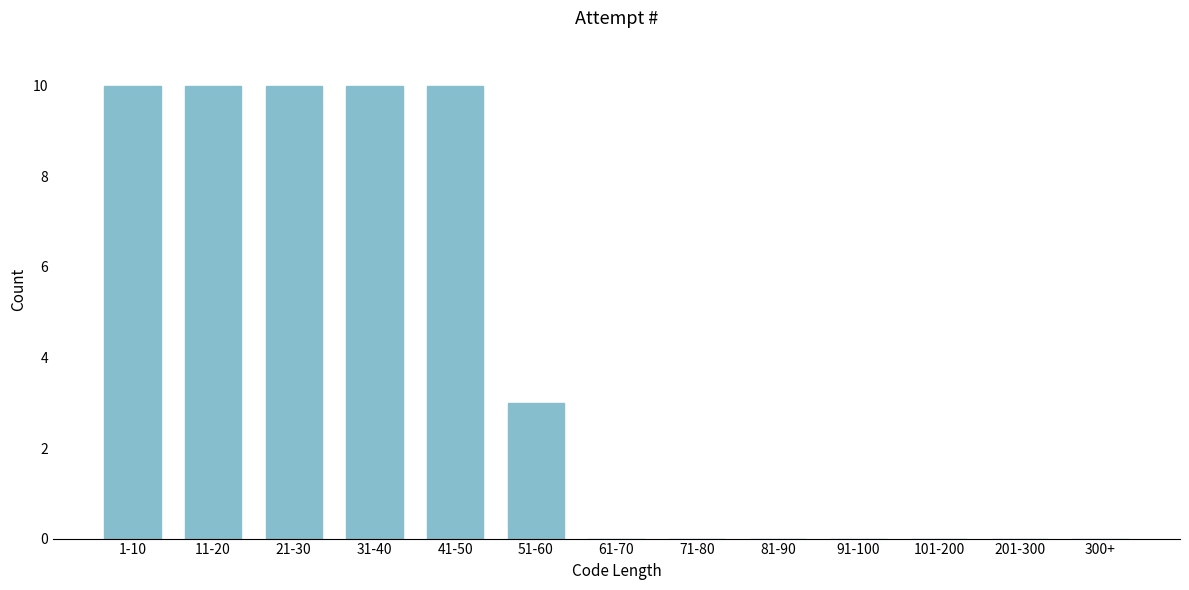

Reading left to right, list all the values displayed in this chart.

1-10=10	11-20=10	21-30=10	31-40=10	41-50=10	51-60=3	61-70=0	71-80=0	81-90=0	91-100=0	101-200=0	201-300=0	300+=0